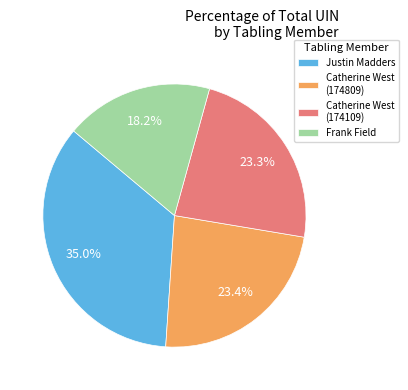

Between Justin Madders and Frank Field, which is larger?

Justin Madders